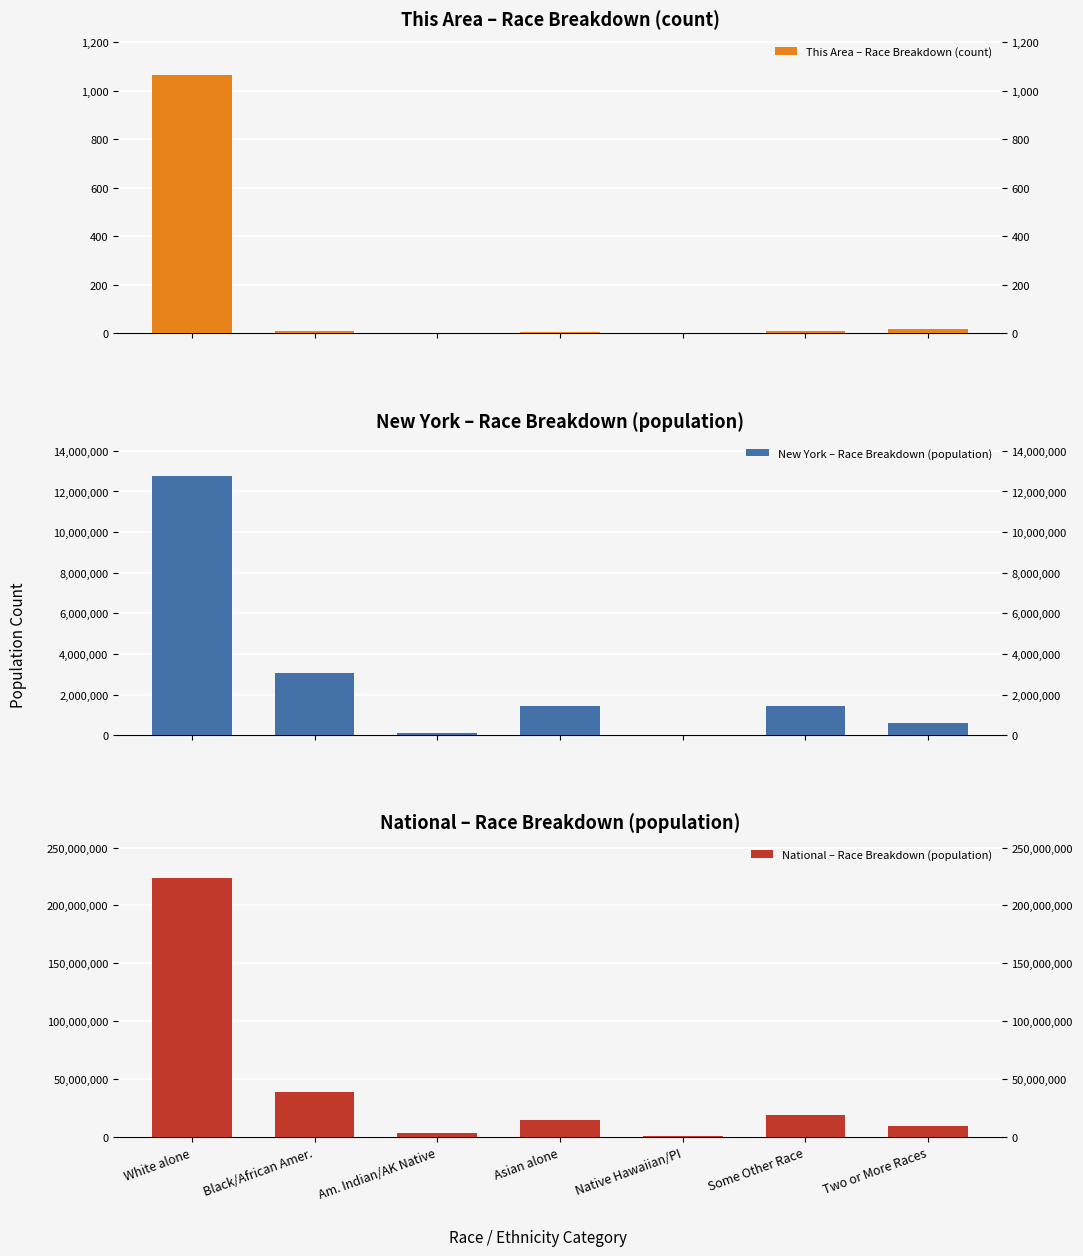

Which series has the largest total across all categories?

National – Race Breakdown (population)